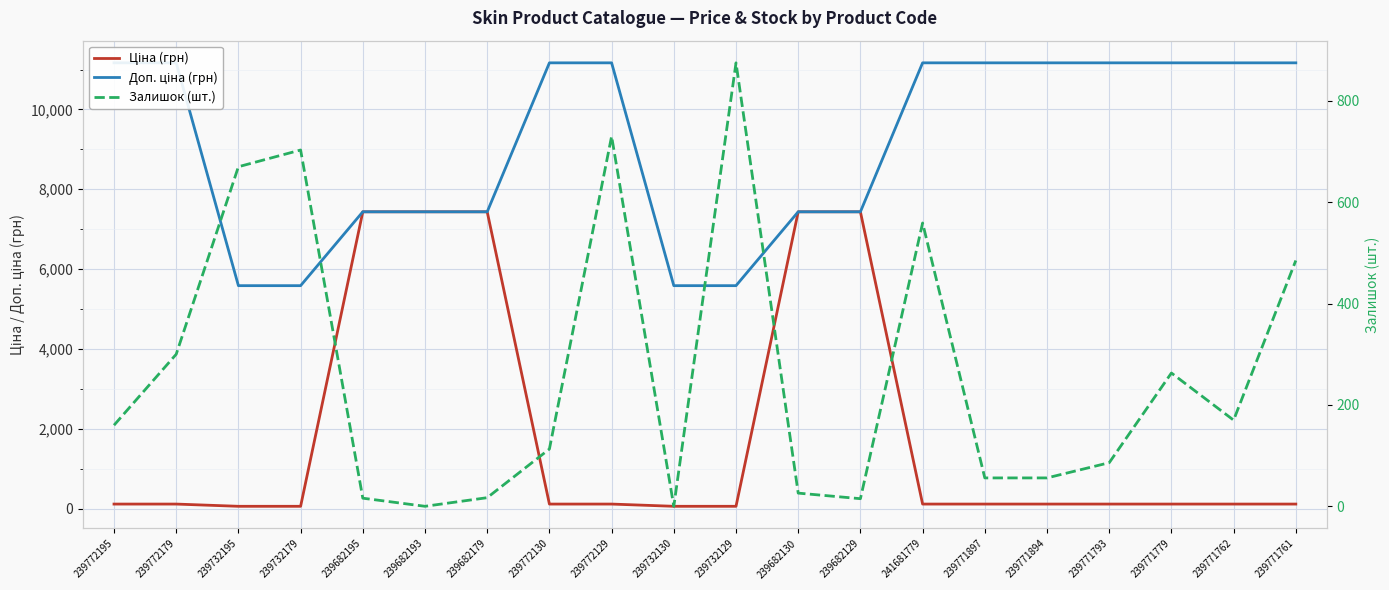

What is the approximate value of Доп. ціна (грн) at 241681779?

11169.0